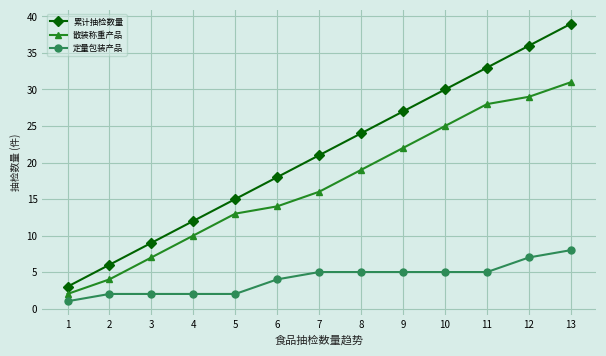

Reading left to right, transcribe all the data shown in this chart.

累计抽检数量: 1=3	2=6	3=9	4=12	5=15	6=18	7=21	8=24	9=27	10=30	11=33	12=36	13=39
散装称重产品: 1=2	2=4	3=7	4=10	5=13	6=14	7=16	8=19	9=22	10=25	11=28	12=29	13=31
定量包装产品: 1=1	2=2	3=2	4=2	5=2	6=4	7=5	8=5	9=5	10=5	11=5	12=7	13=8